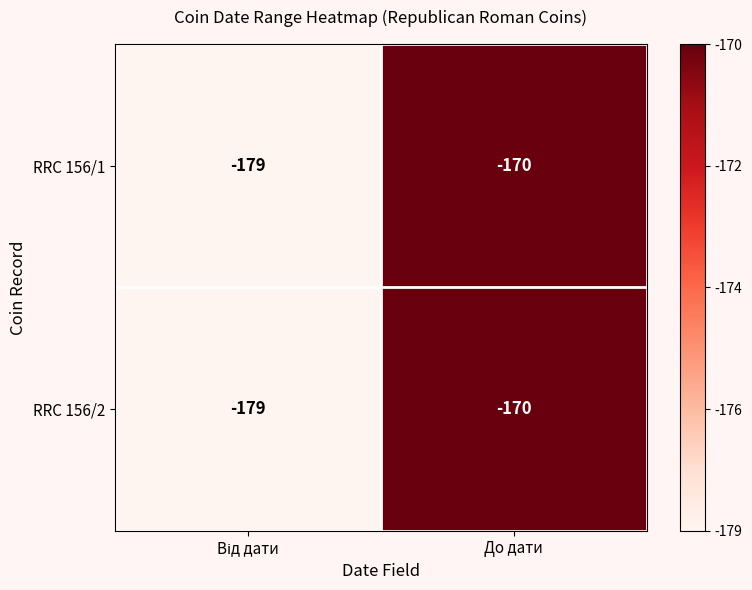

Reading left to right, list all the values displayed in this chart.

RRC 156/1: -179	-170
RRC 156/2: -179	-170